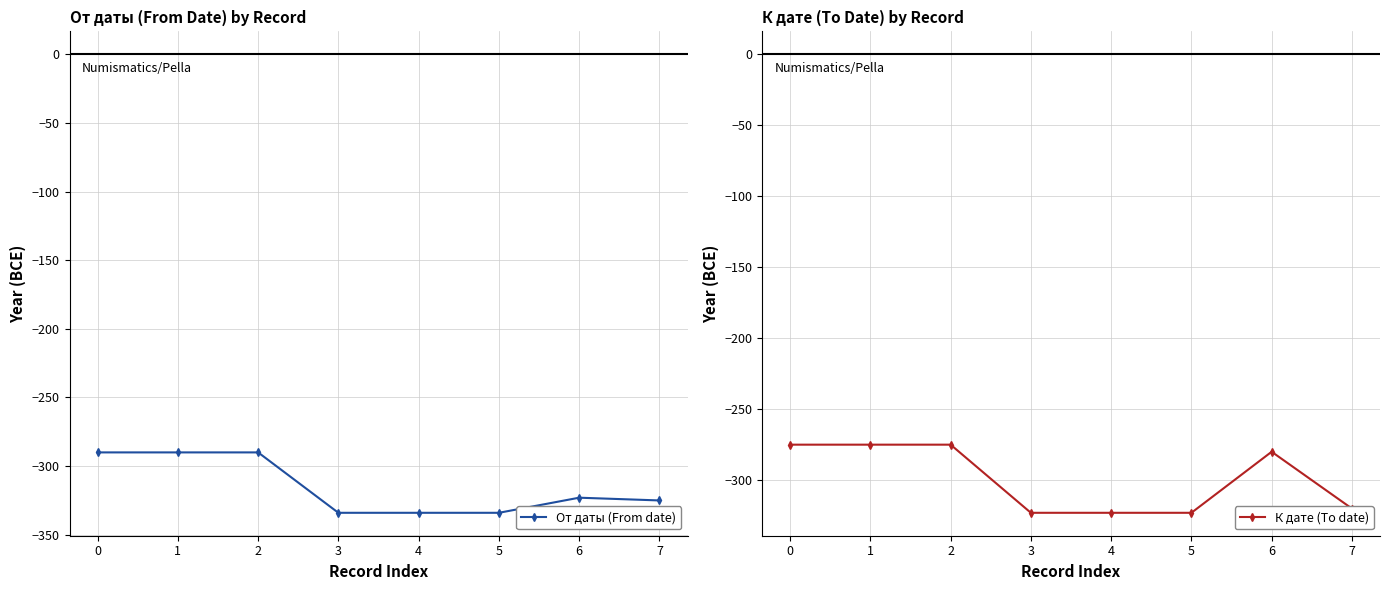

What are all the series names shown in the legend?

От даты (From date), К дате (To date)